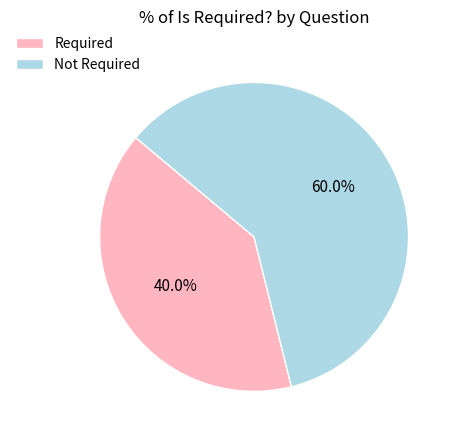

Rank the categories by value from highest to lowest.

Not Required, Required